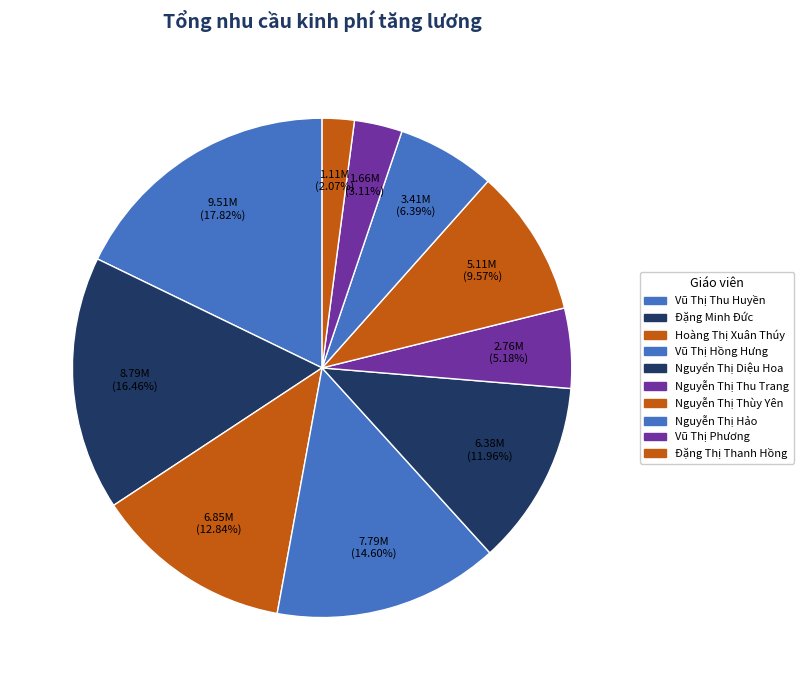

Does Đặng Thị Thanh Hồng represent more than half of the total?

No